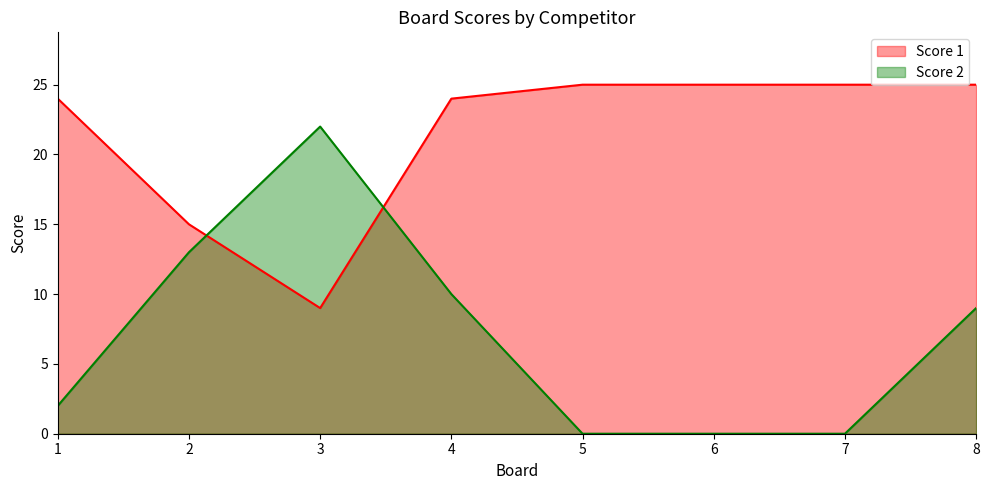

How many lines are shown in the chart?

2